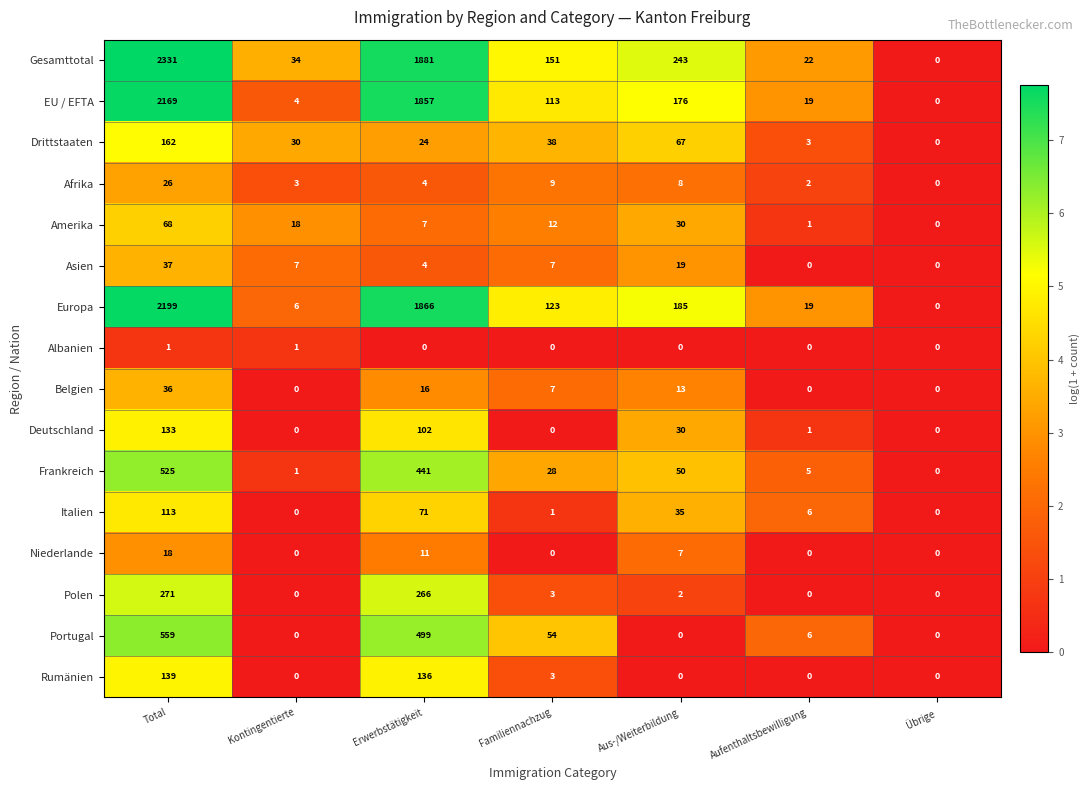

What is the difference between the highest and lowest values at Kontingentierte?

34